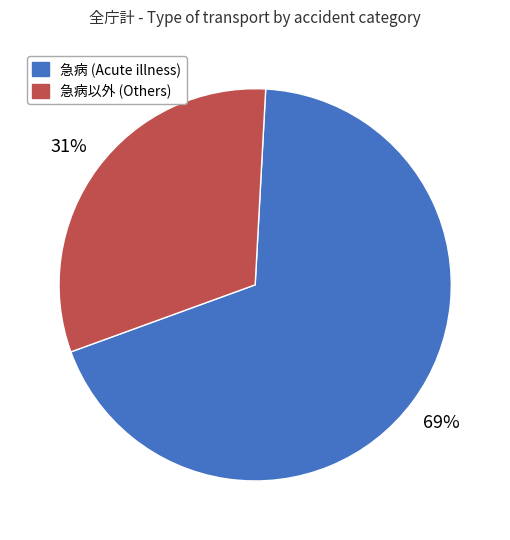

To the nearest percent, what is the average slice percentage?

50%